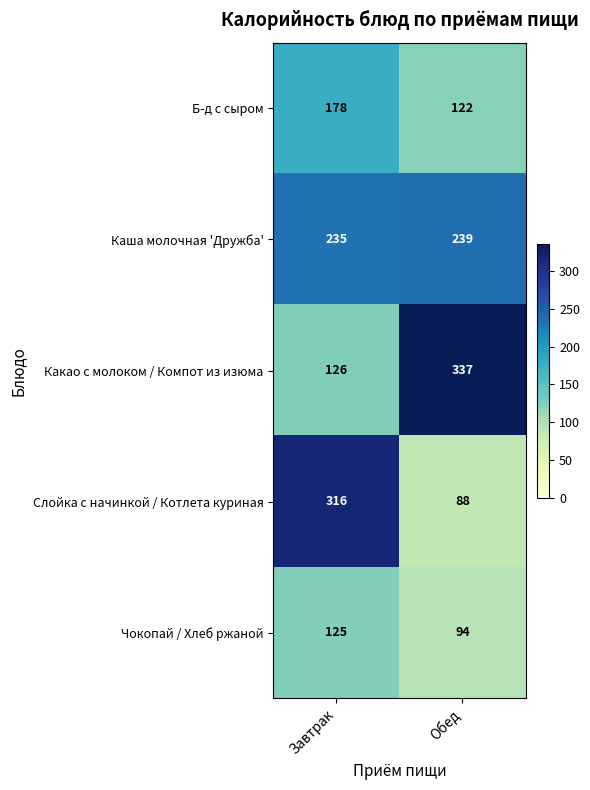

At which category is the sum across all series the highest?

Завтрак